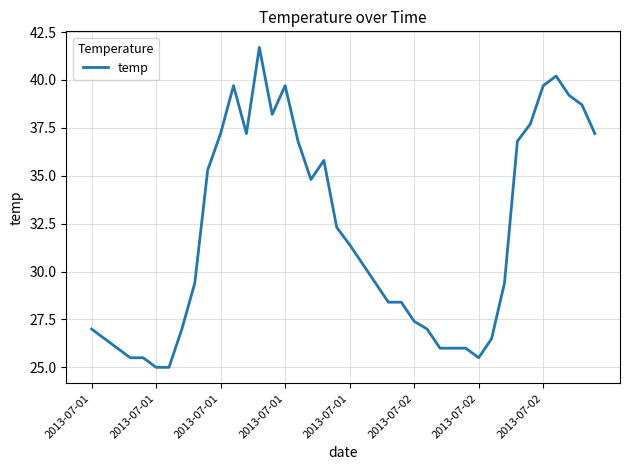

How many lines are shown in the chart?

1